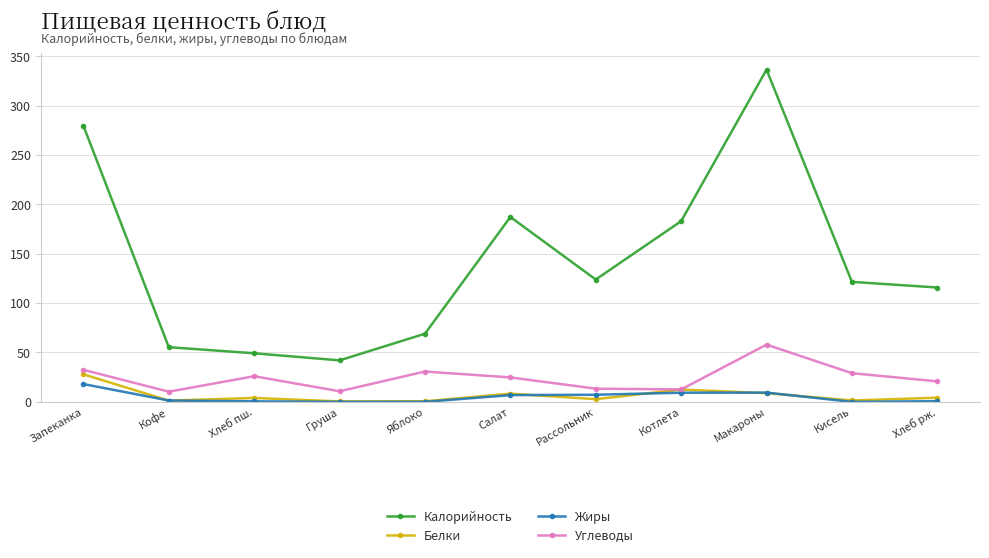

Which series has the largest total across all categories?

Калорийность